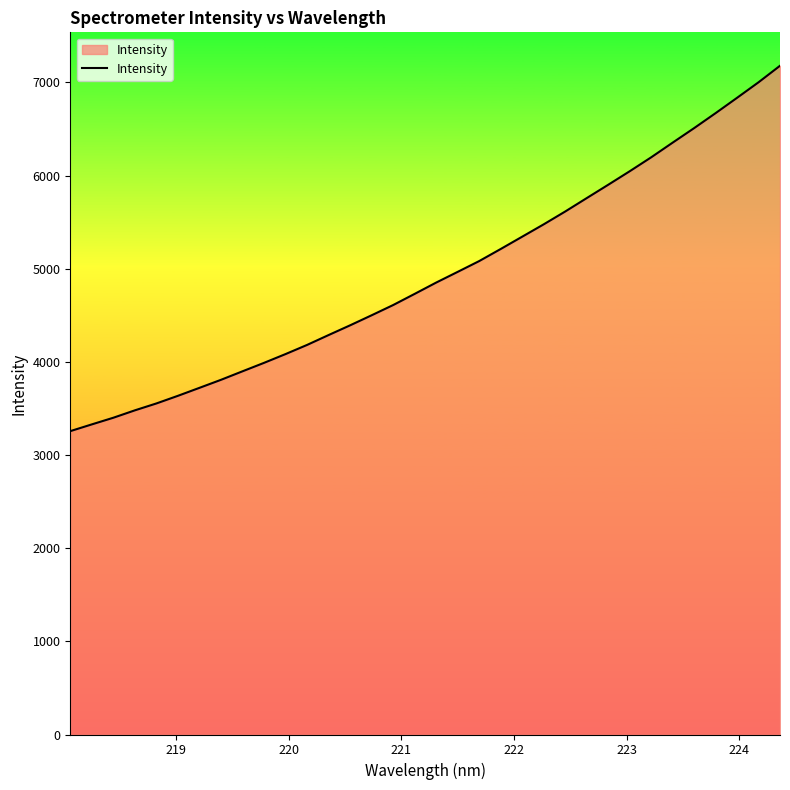

What is the maximum value shown in the chart?

7179.4